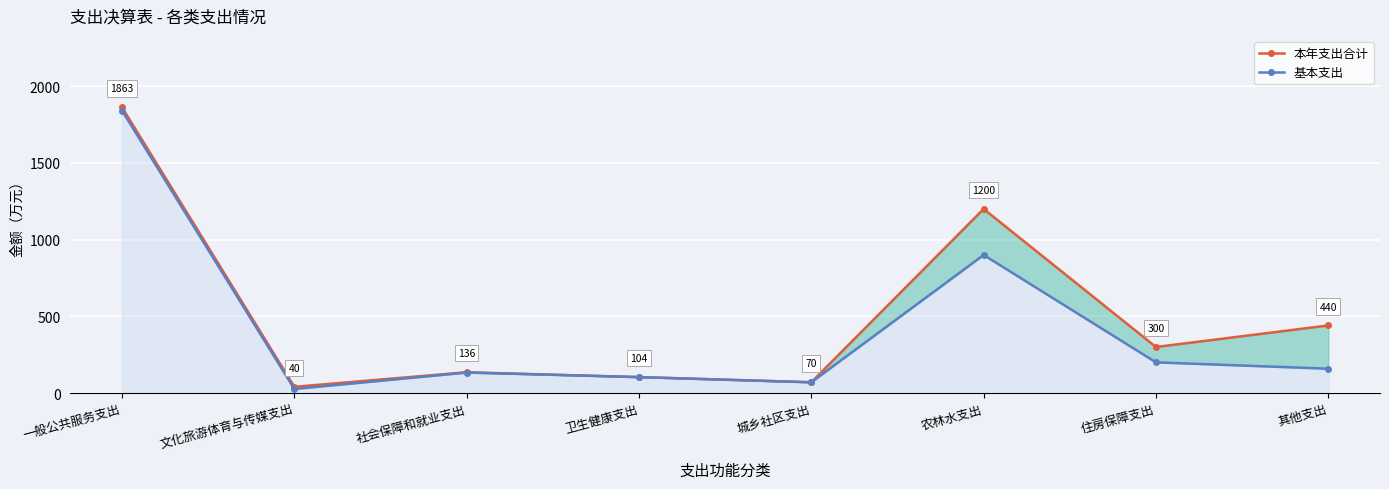

What is the average value of the 基本支出 series?

429.2